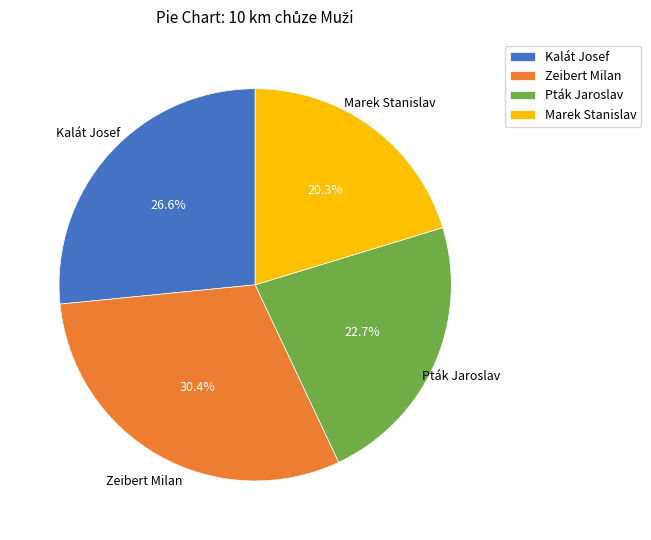

What is the total percentage of Zeibert Milan and Marek Stanislav?

50.7%